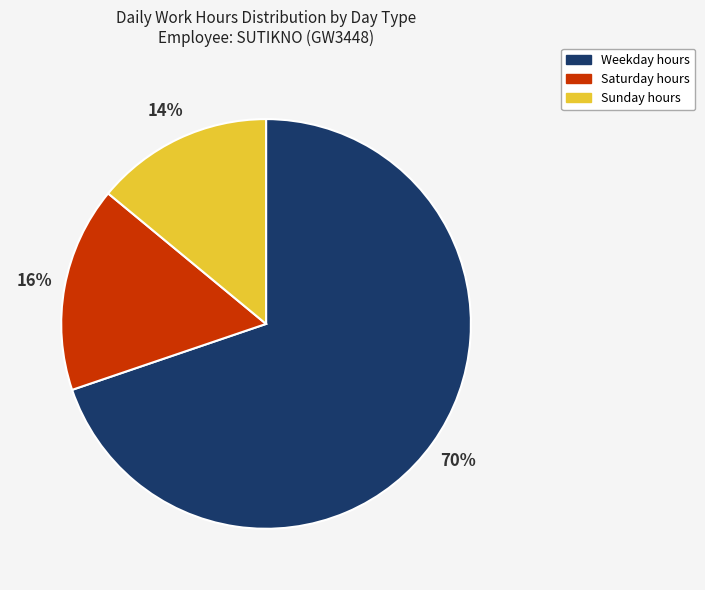

The Sunday hours slice represents 14% of the pie. True or false?

True